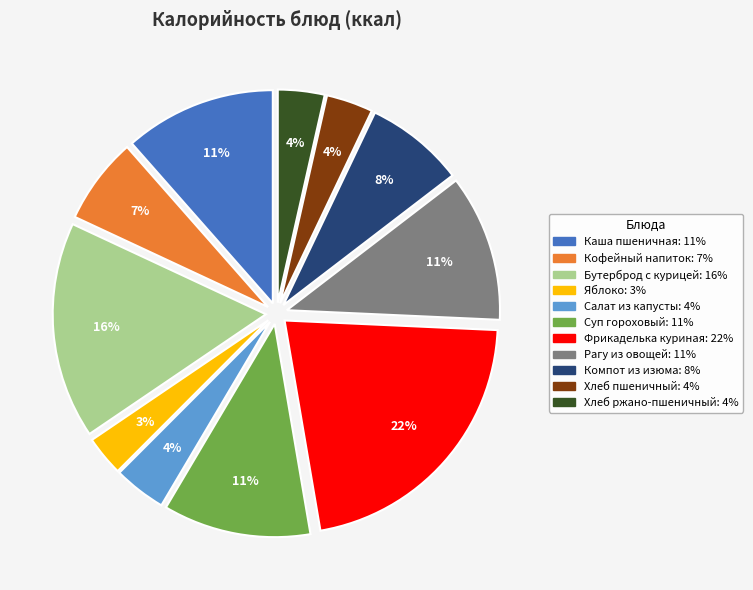

To the nearest percent, what is the difference between the largest and smallest slice percentages?

19%